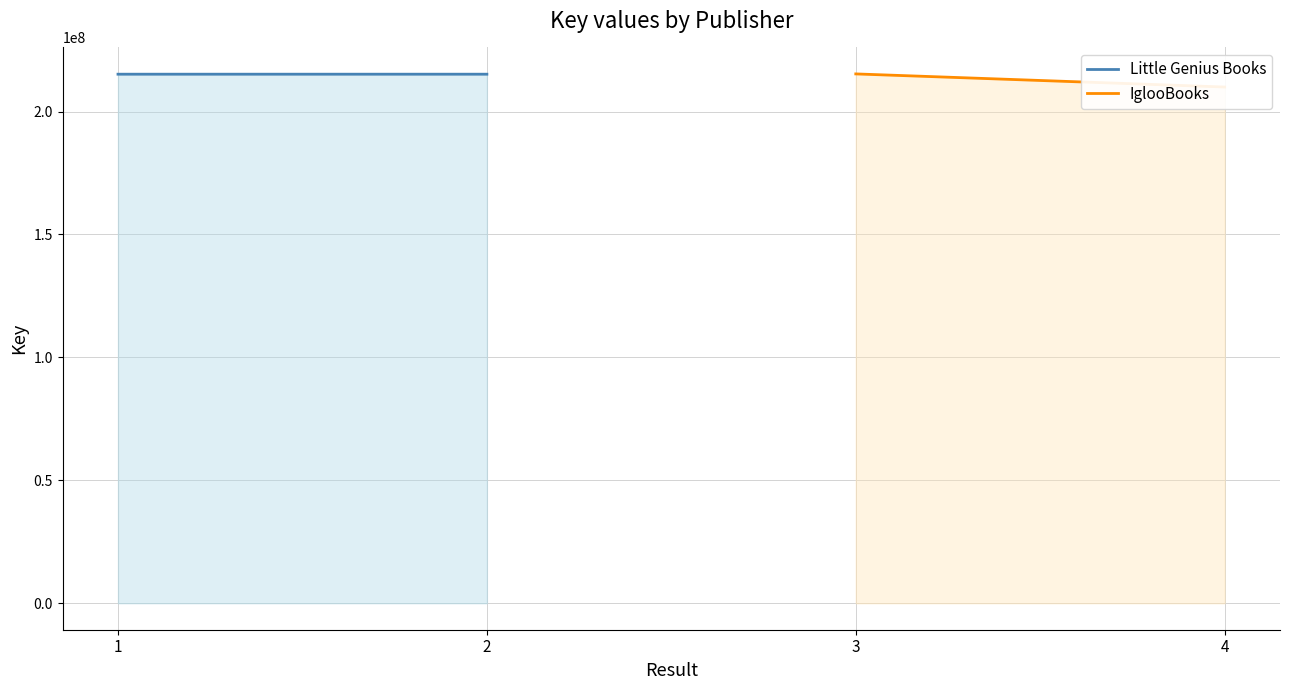

List the labels in order of Little Genius Books value, largest first.

2, 1